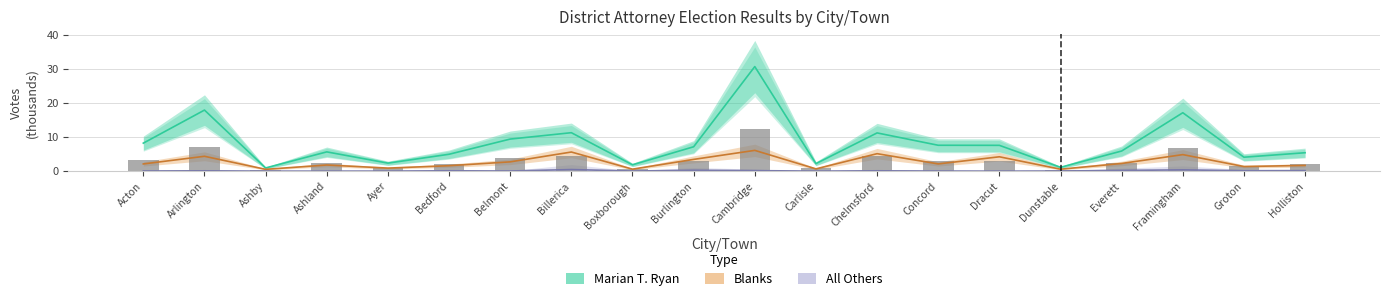

Reading left to right, what are all the values shown in this chart?

Marian T. Ryan: Acton=8.2	Arlington=17.9	Ashby=0.9	Ashland=5.6	Ayer=2.3	Bedford=5.0	Belmont=9.4	Billerica=11.3	Boxborough=1.9	Burlington=7.1	Cambridge=30.7	Carlisle=2.2	Chelmsford=11.2	Concord=7.6	Dracut=7.6	Dunstable=1.1	Everett=5.9	Framingham=17.1	Groton=4.1	Holliston=5.4
All Others: Acton=0.0	Arlington=0.1	Ashby=0.0	Ashland=0.0	Ayer=0.0	Bedford=0.1	Belmont=0.0	Billerica=0.5	Boxborough=0.0	Burlington=0.3	Cambridge=0.1	Carlisle=0.0	Chelmsford=0.1	Concord=0.0	Dracut=0.0	Dunstable=0.0	Everett=0.2	Framingham=0.4	Groton=0.1	Holliston=0.1
Blanks: Acton=2.1	Arlington=4.4	Ashby=0.5	Ashland=1.8	Ayer=0.9	Bedford=1.6	Belmont=2.7	Billerica=5.6	Boxborough=0.6	Burlington=3.4	Cambridge=6.1	Carlisle=0.7	Chelmsford=5.1	Concord=2.1	Dracut=4.2	Dunstable=0.6	Everett=2.2	Framingham=4.8	Groton=1.3	Holliston=1.7